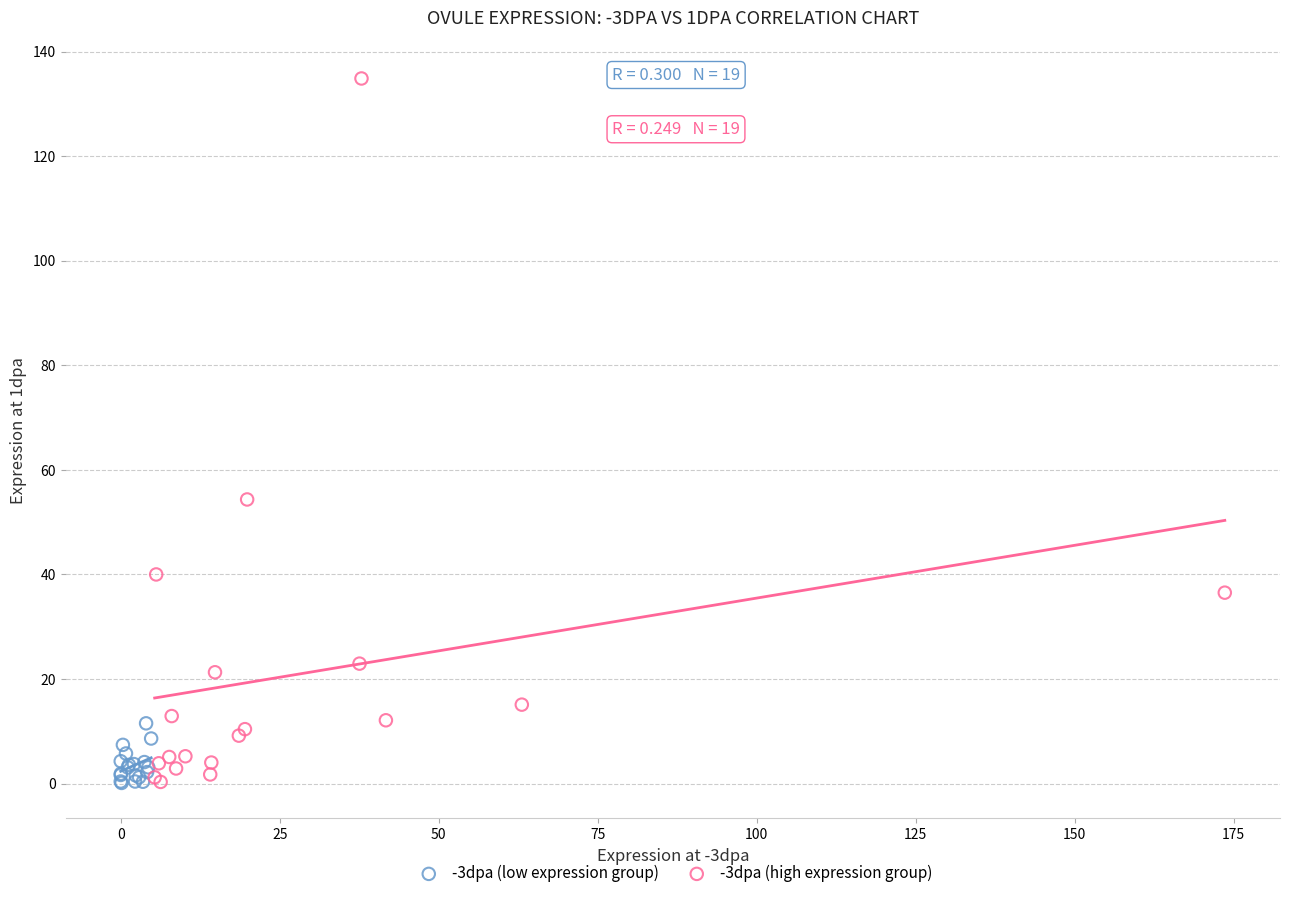

Which series contains the highest Y value?

-3dpa (high expression group)